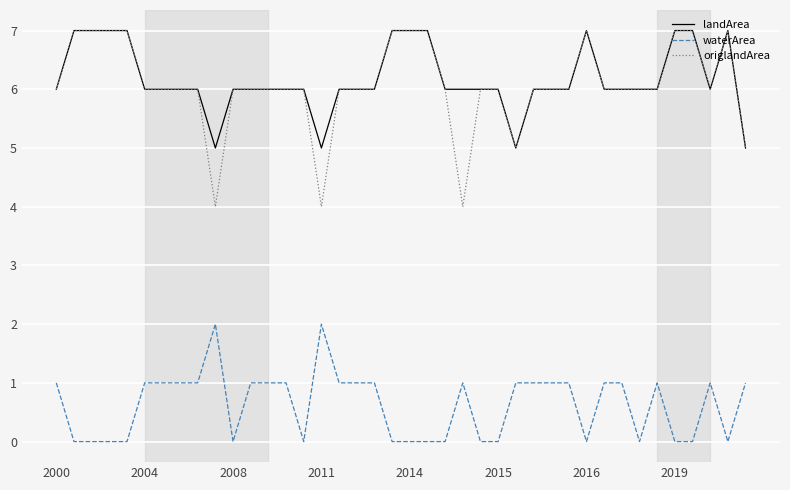

What is the lowest value of the origlandArea series?

4.0